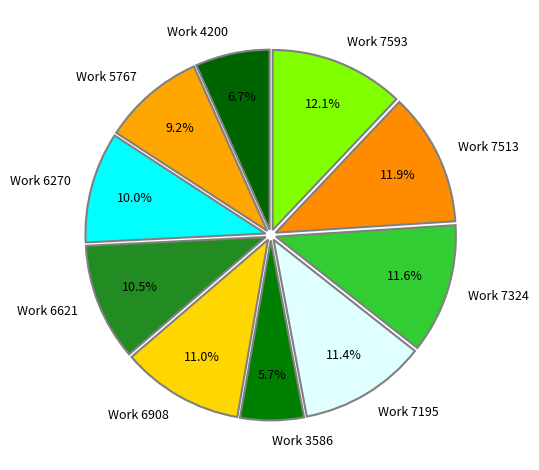

Does any single category account for the majority?

No